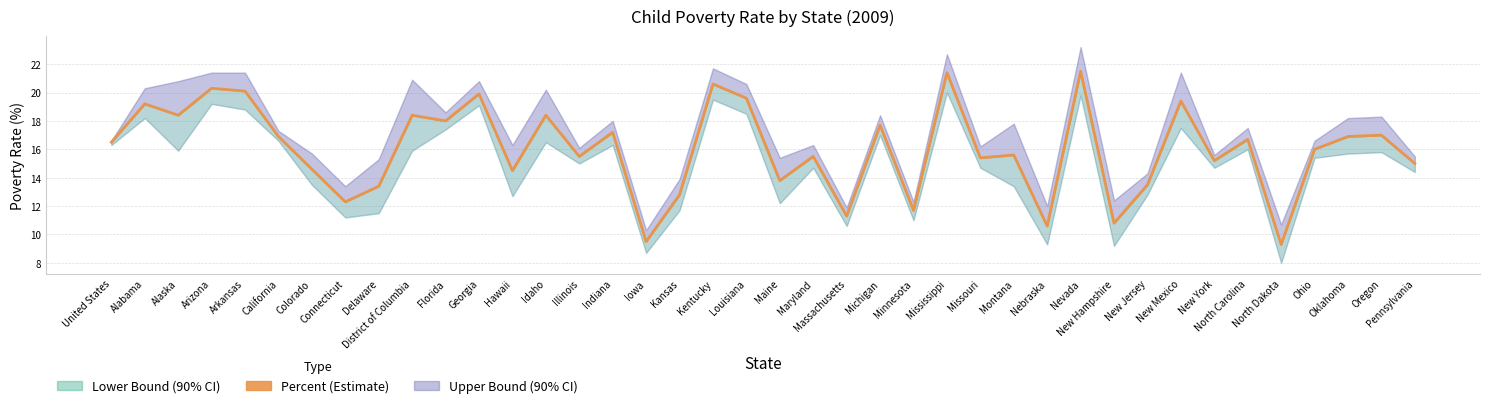

At which label does the data first exceed 16?

United States